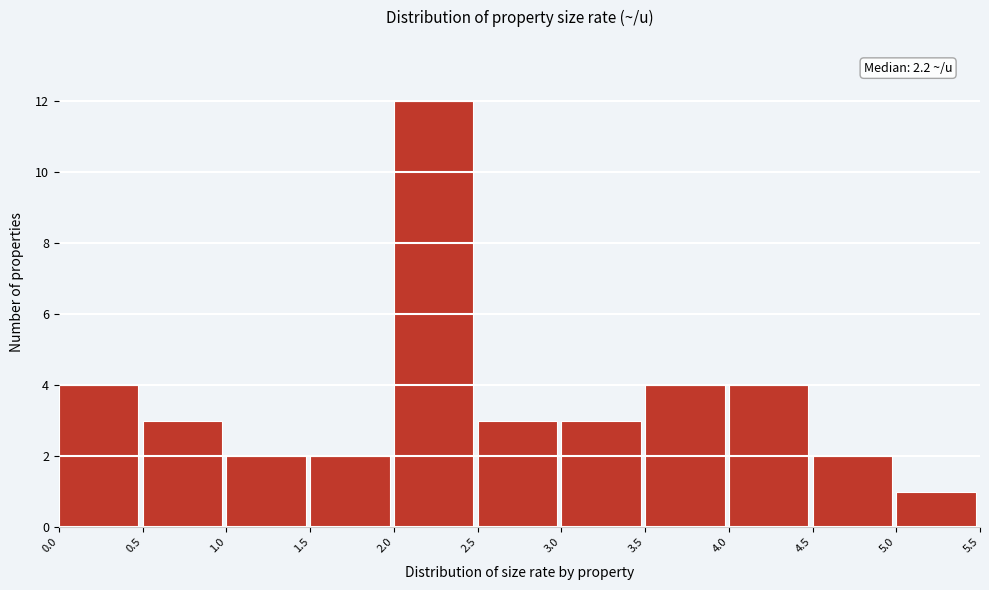

Which range on the x-axis has the tallest bar?

2.0 to 2.5